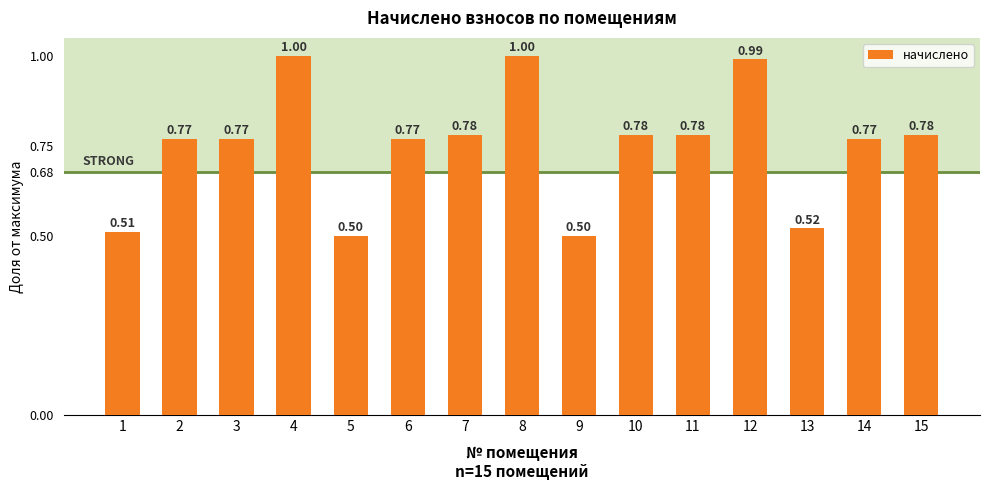

What is the difference between the maximum and minimum values?

0.5